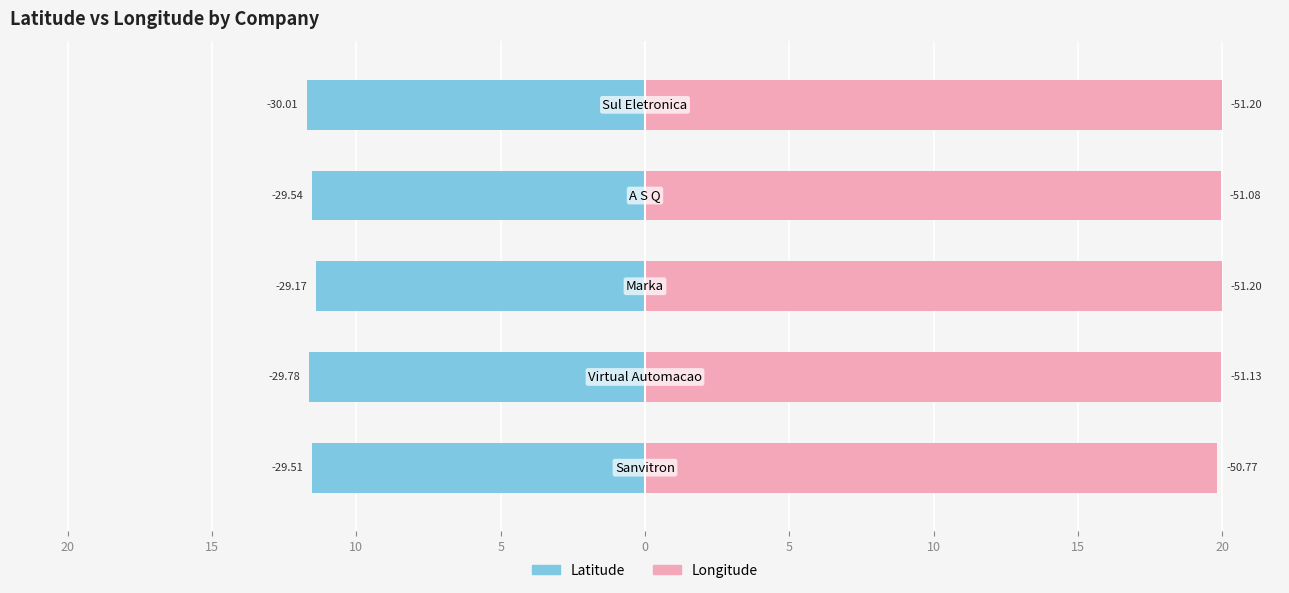

What is the value of the Latitude bar at the 4th from the left?

-11.5